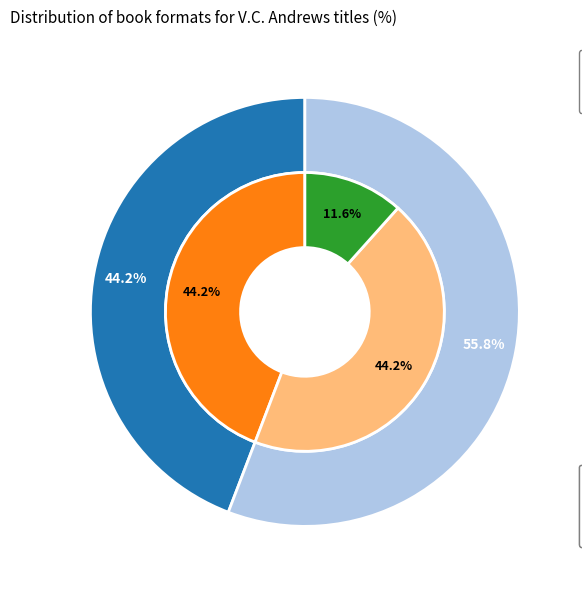

What percentage is the Mass Market Paperback slice, to the nearest percent?

44%